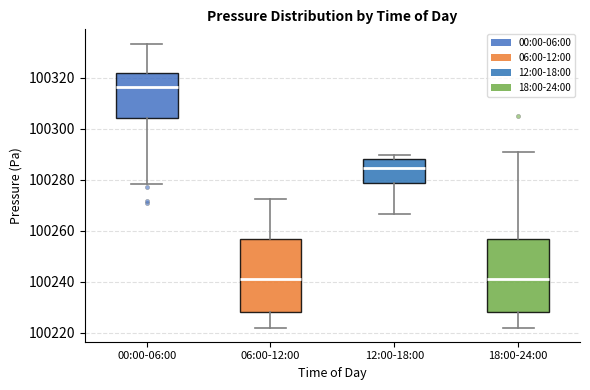

Which box has the highest median line?

00:00-06:00